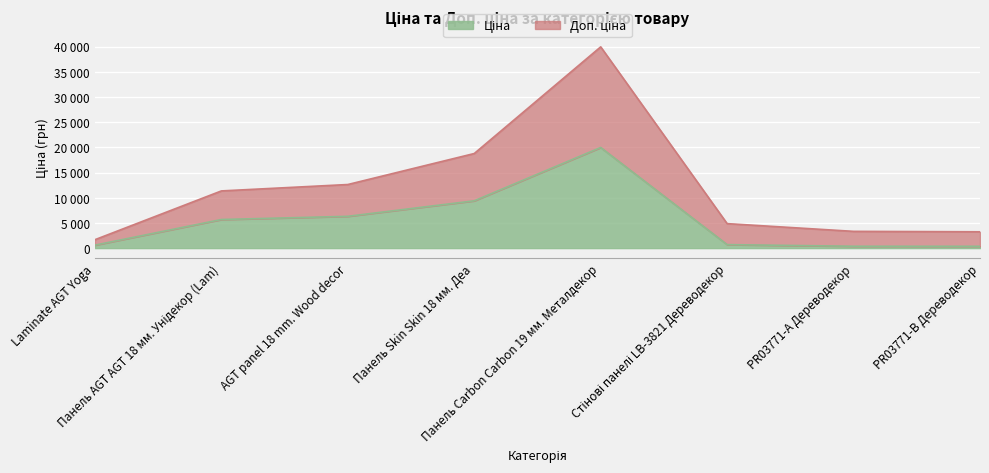

Reading right to left, list all the values displayed in this chart.

Ціна: 359.9	369.5	694.3	19964.2	9384.0	6308.8	5673.8	589.9
Доп. ціна: 3238.7	3325.2	4859.8	39928.3	18767.9	12617.5	11347.6	1671.6